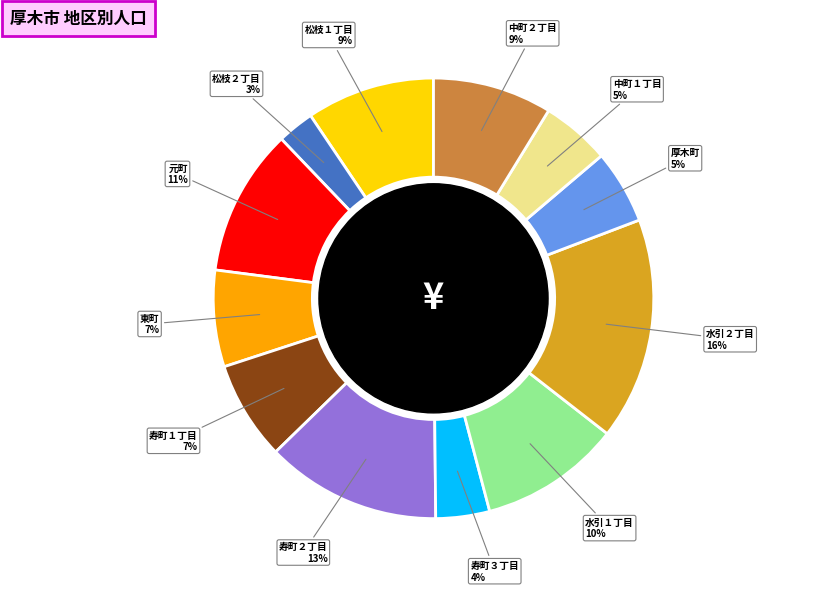

Does any single category account for the majority?

No